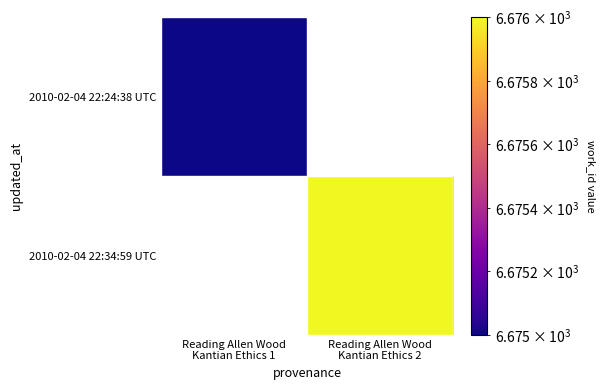

Rank the categories by 2010-02-04 22:24:38 UTC value from lowest to highest.

Reading Allen Wood Kantian Ethics 1, Reading Allen Wood Kantian Ethics 2